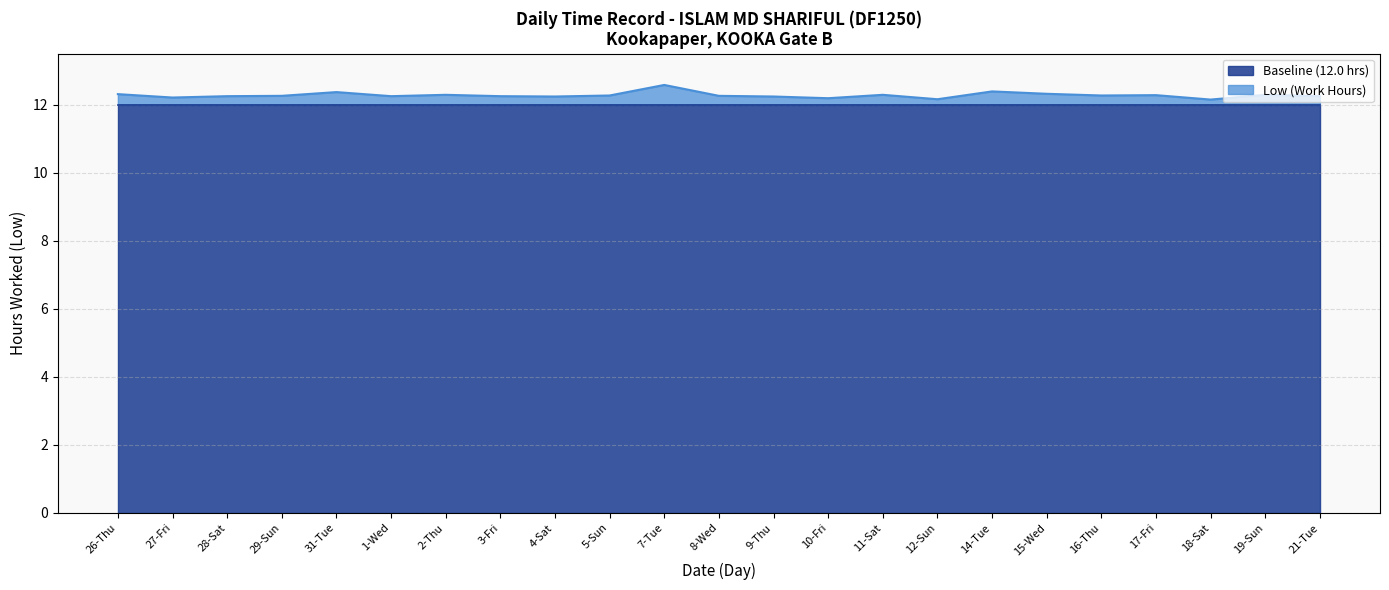

Does the chart have visible grid lines?

Yes